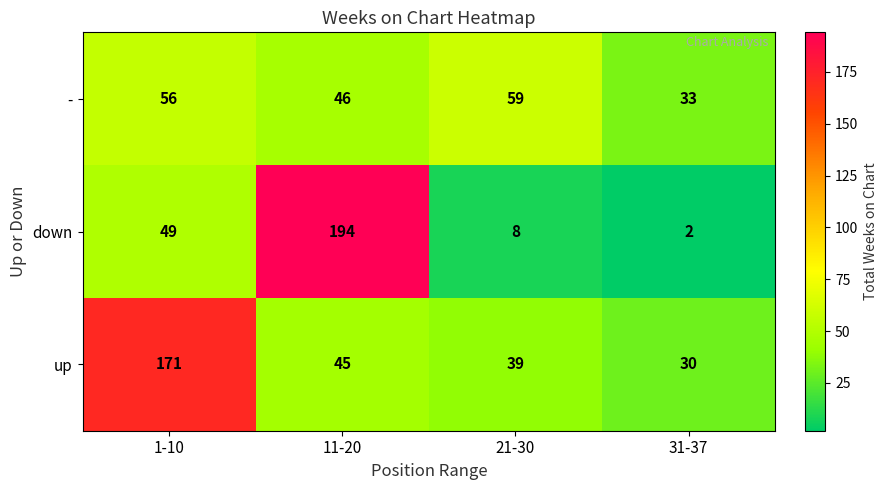

What is the total value across all series at 21-30?

106